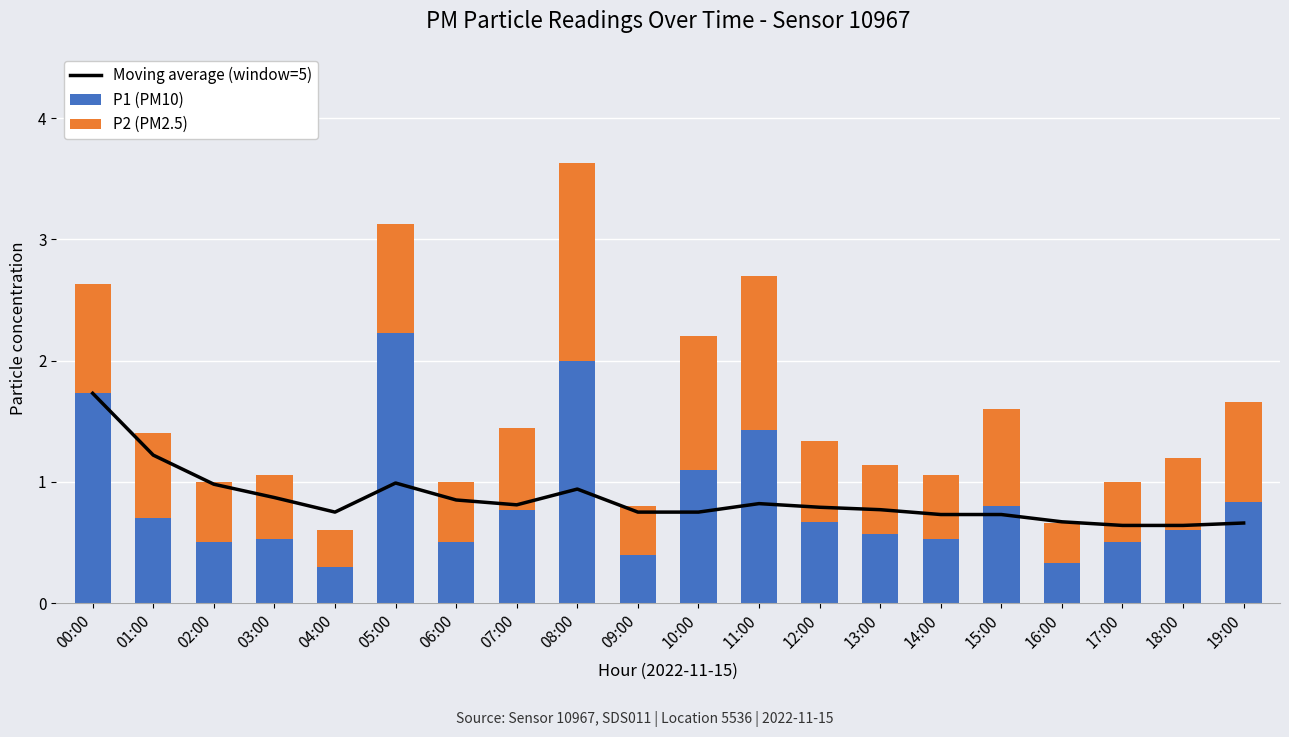

What is the difference between the maximum and second lowest values in the P1 (PM10) series?

1.9